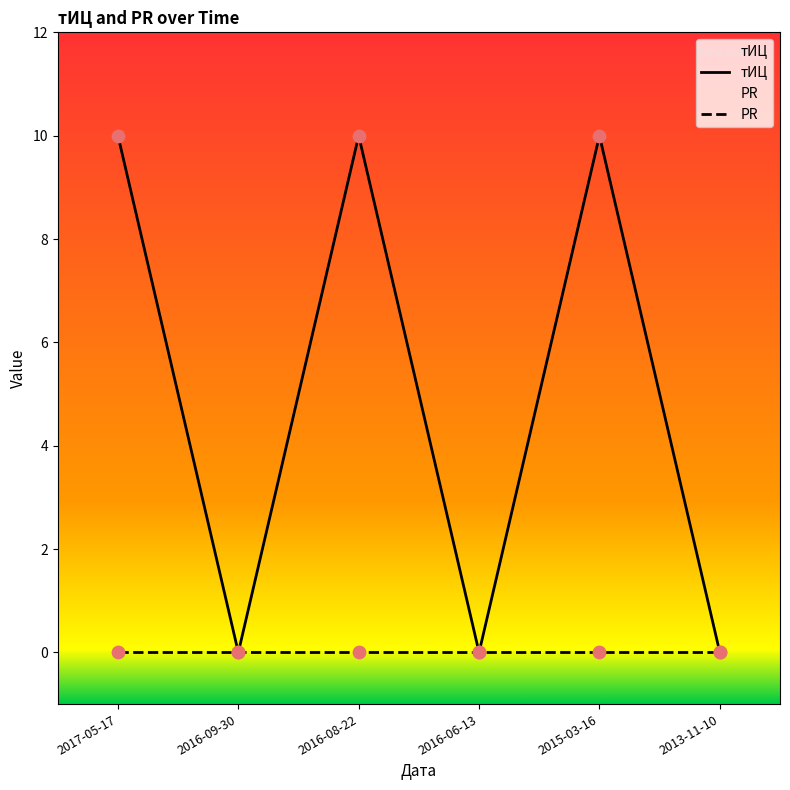

What are all the series names shown in the legend?

тИЦ, PR